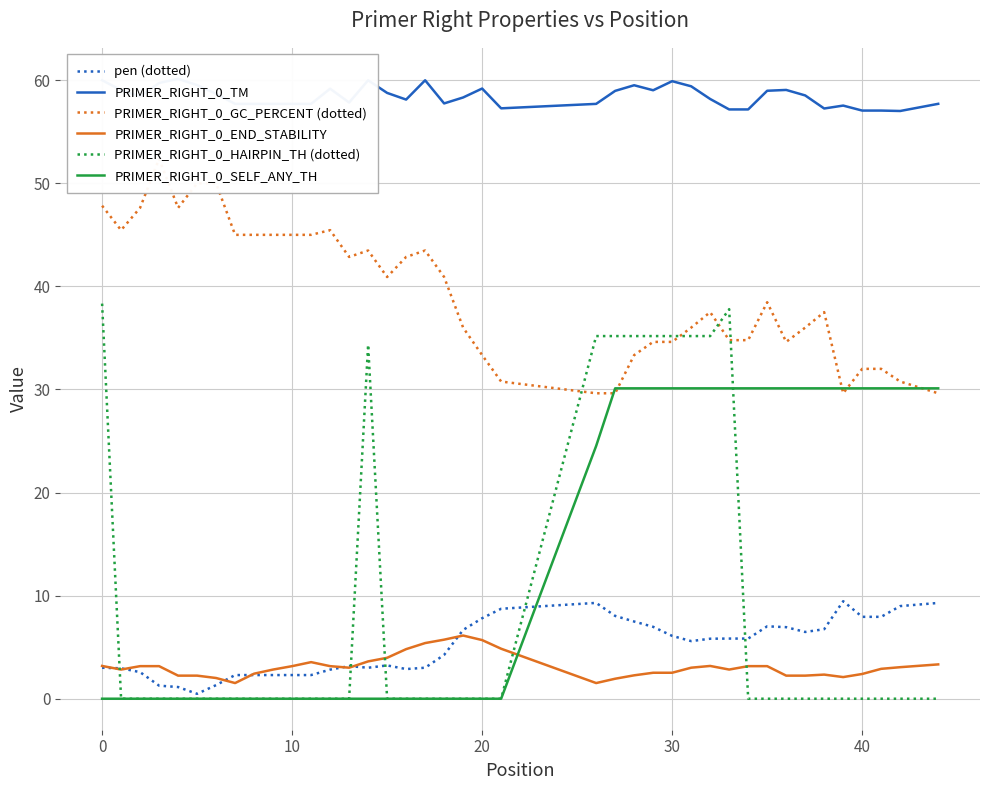

Reading right to left, transcribe all the data shown in this chart.

pen (dotted): 9.3	9.0	7.9	7.9	9.5	6.7	6.5	6.9	7.0	5.8	5.8	5.8	5.6	6.1	7.0	7.5	8.0	9.3	8.7	7.8	6.7	4.3	3.0	2.9	3.2	3.0	3.2	2.8	2.3	2.3	2.3	2.3	2.3	1.3	0.5	1.1	1.3	2.6	3.0	3.0
PRIMER_RIGHT_0_TM: 57.7	57.0	57.1	57.1	57.5	57.3	58.5	59.1	59.0	57.2	57.2	58.2	59.4	59.9	59.0	59.5	59.0	57.7	57.3	59.2	58.3	57.7	60.0	58.1	58.8	60.0	57.8	59.2	57.7	57.7	57.7	57.7	57.7	58.7	59.5	60.1	59.7	58.4	59.0	60.0
PRIMER_RIGHT_0_GC_PERCENT (dotted): 29.6	30.8	32.0	32.0	29.6	37.5	36.0	34.6	38.5	34.8	34.8	37.5	36.0	34.6	34.6	33.3	29.6	29.6	30.8	33.3	36.0	40.9	43.5	42.9	40.9	43.5	42.9	45.5	45.0	45.0	45.0	45.0	45.0	50.0	50.0	47.6	52.4	47.6	45.5	47.8
PRIMER_RIGHT_0_END_STABILITY: 3.3	3.1	2.9	2.4	2.1	2.3	2.2	2.2	3.2	3.2	2.8	3.2	3.0	2.5	2.5	2.3	1.9	1.5	4.8	5.7	6.1	5.7	5.4	4.8	4.0	3.6	3.0	3.2	3.5	3.2	2.8	2.4	1.5	2.0	2.2	2.2	3.2	3.2	2.8	3.2
PRIMER_RIGHT_0_HAIRPIN_TH (dotted): 0.0	0.0	0.0	0.0	0.0	0.0	0.0	0.0	0.0	0.0	37.8	35.2	35.2	35.2	35.2	35.2	35.2	35.2	0.0	0.0	0.0	0.0	0.0	0.0	0.0	34.4	0.0	0.0	0.0	0.0	0.0	0.0	0.0	0.0	0.0	0.0	0.0	0.0	0.0	38.3
PRIMER_RIGHT_0_SELF_ANY_TH: 30.1	30.1	30.1	30.1	30.1	30.1	30.1	30.1	30.1	30.1	30.1	30.1	30.1	30.1	30.1	30.1	30.1	24.5	0.0	0.0	0.0	0.0	0.0	0.0	0.0	0.0	0.0	0.0	0.0	0.0	0.0	0.0	0.0	0.0	0.0	0.0	0.0	0.0	0.0	0.0